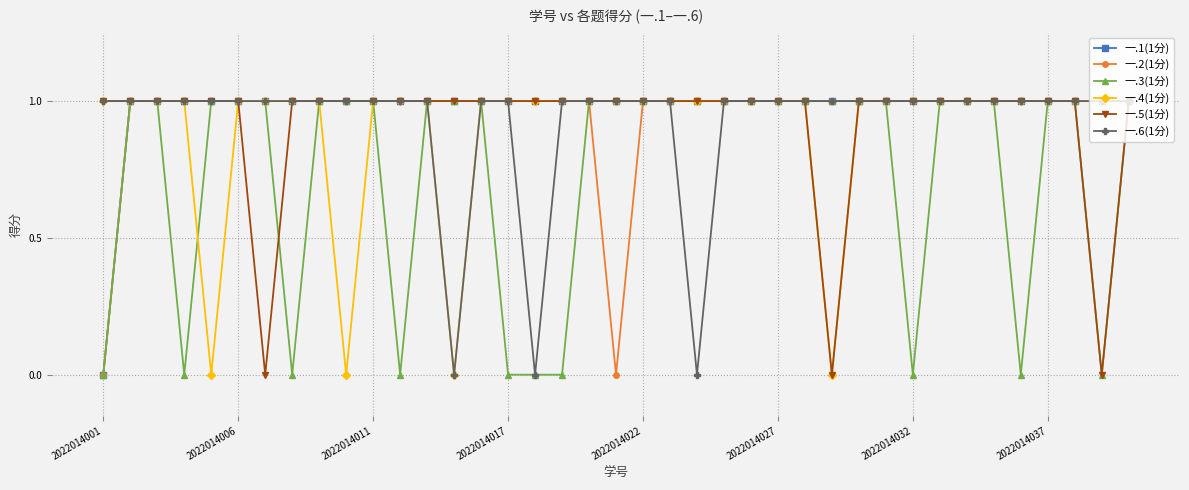

Does the chart have visible grid lines?

Yes